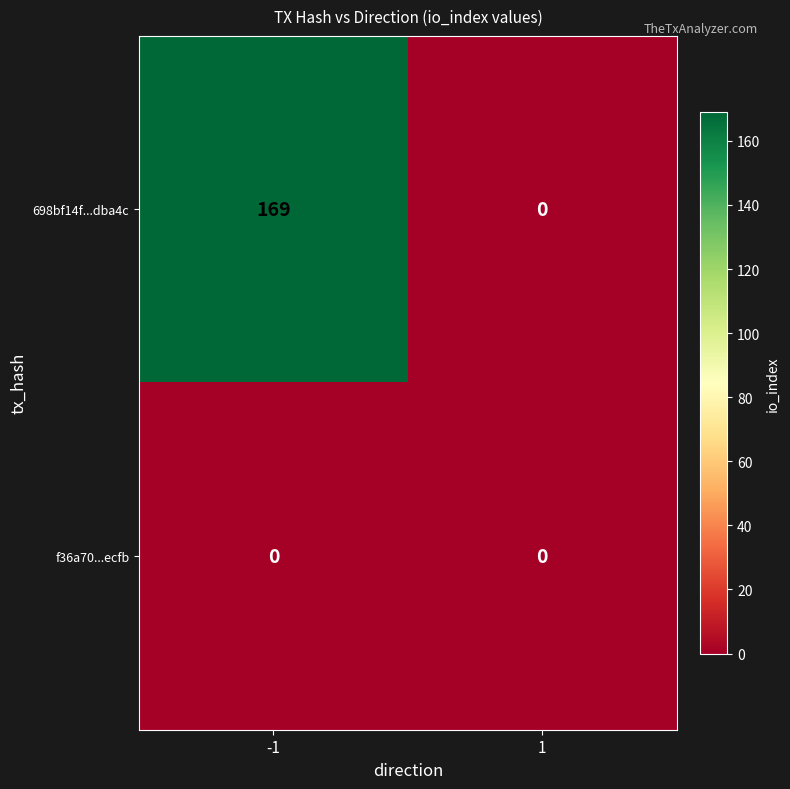

What is the sum of all 698bf14f...dba4c values?

169